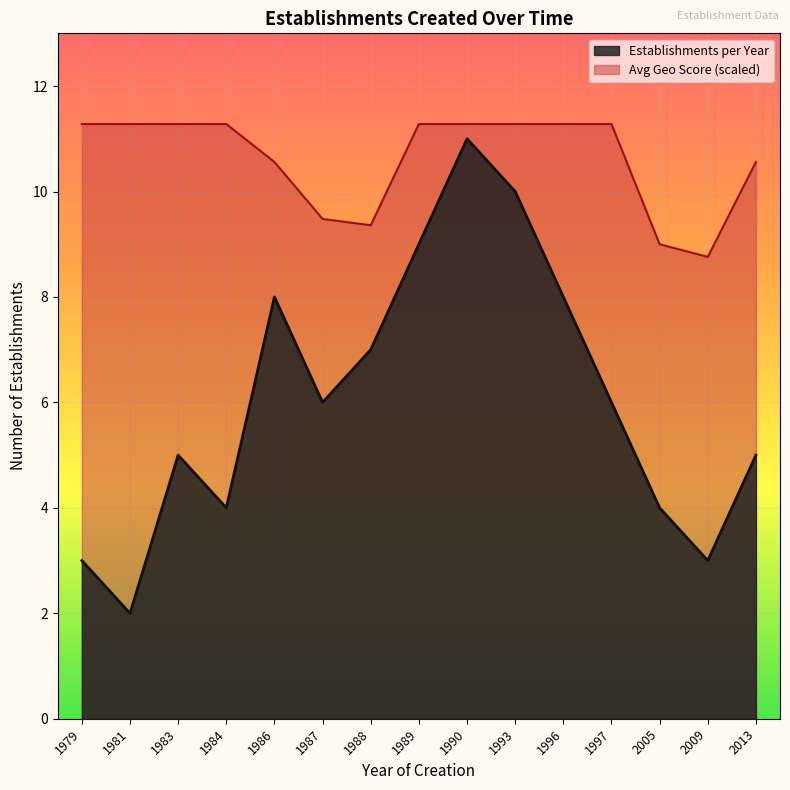

True or false: the data shows 6 at 1997.

True